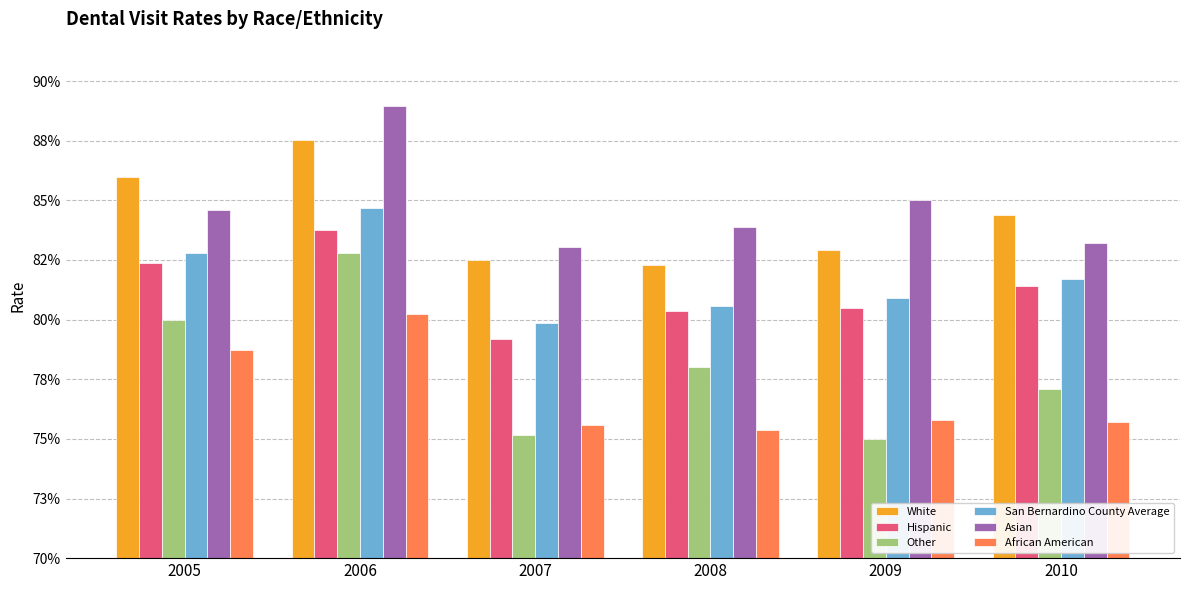

Reading left to right, what are all the values shown in this chart?

White: 2005=0.9	2006=0.9	2007=0.8	2008=0.8	2009=0.8	2010=0.8
Hispanic: 2005=0.8	2006=0.8	2007=0.8	2008=0.8	2009=0.8	2010=0.8
Other: 2005=0.8	2006=0.8	2007=0.8	2008=0.8	2009=0.8	2010=0.8
San Bernardino County Average: 2005=0.8	2006=0.8	2007=0.8	2008=0.8	2009=0.8	2010=0.8
Asian: 2005=0.8	2006=0.9	2007=0.8	2008=0.8	2009=0.8	2010=0.8
African American: 2005=0.8	2006=0.8	2007=0.8	2008=0.8	2009=0.8	2010=0.8